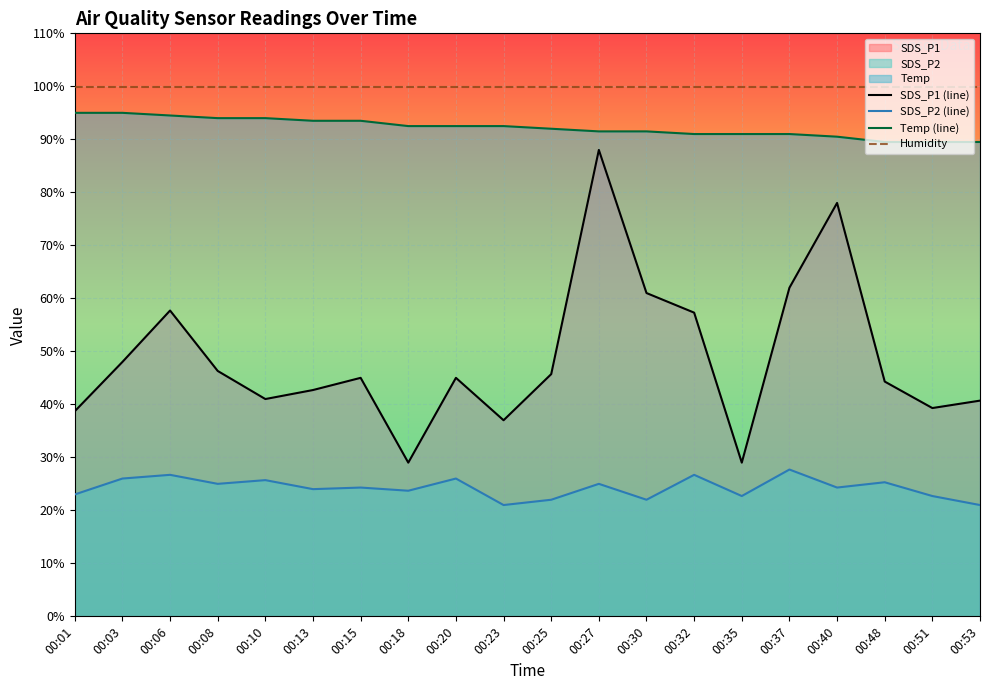

Which has a higher value, 00:51 or 00:25?

00:25